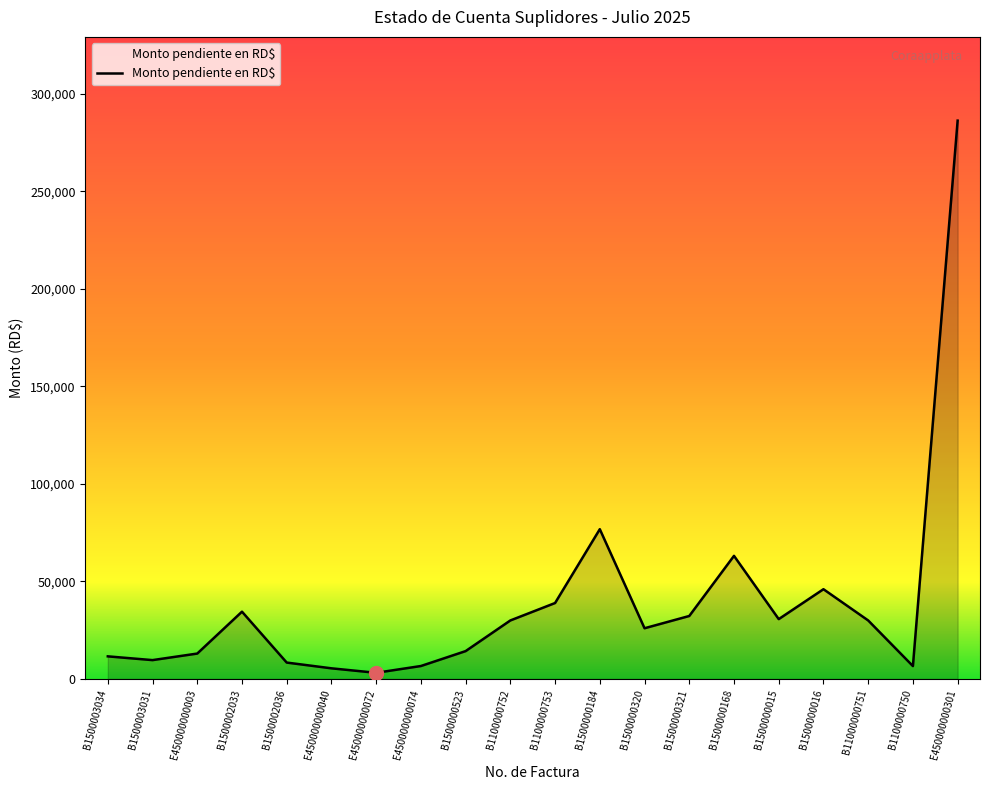

What is the difference between the values at E450000000003 and B1100000753?

25920.0